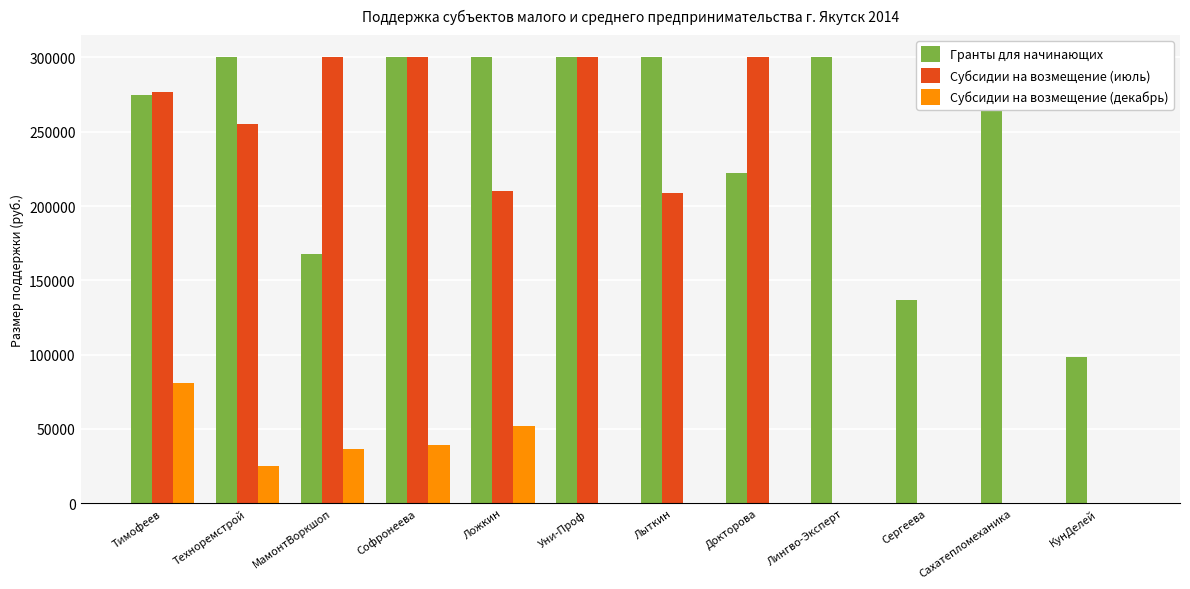

How many bars are there in total?

36